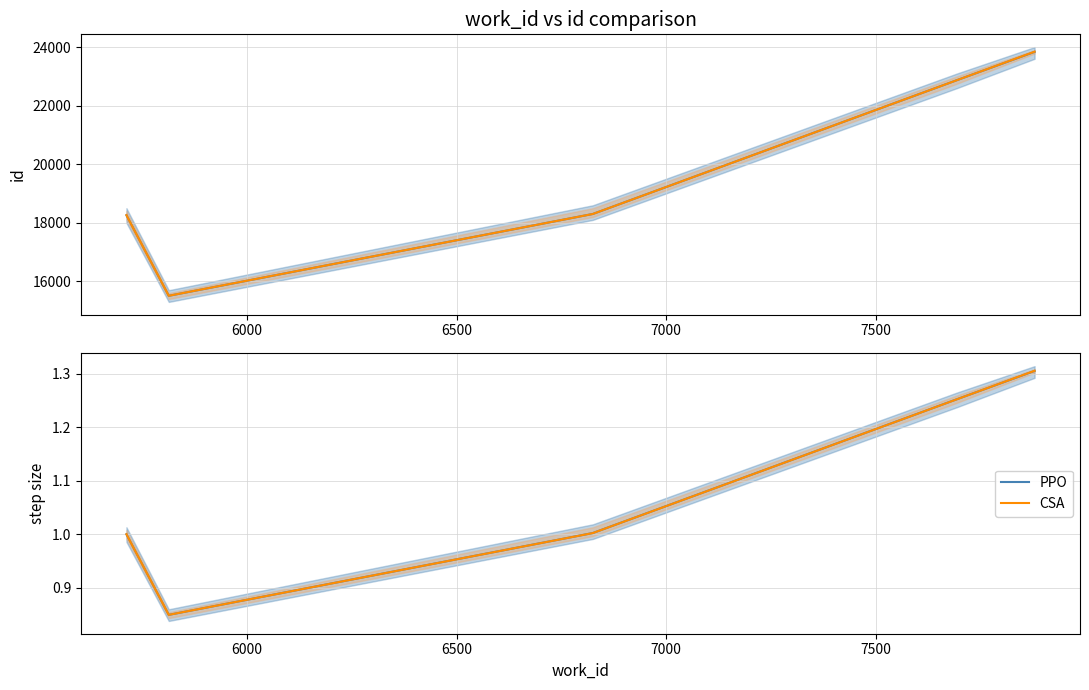

Rank the series at 6000 from highest to lowest value.

CSA, PPO